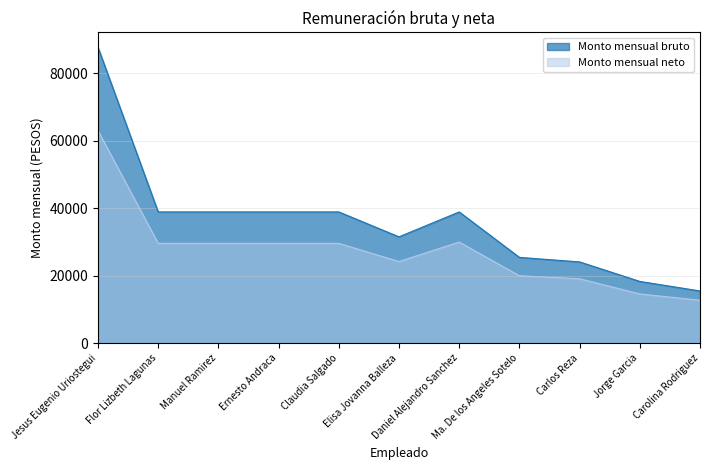

Rank the series by their average value, from lowest to highest.

Monto mensual neto, Monto mensual bruto